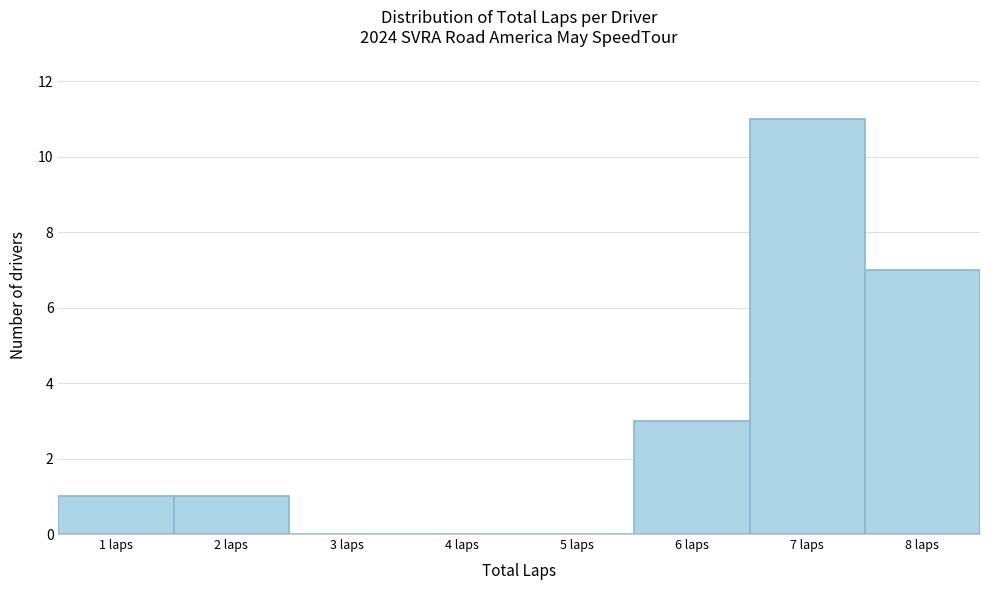

Reading left to right, list every bar in this chart as the range it spans on the x-axis followed by its height. The values are not printed on the chart, so give them approximately, as read against the axis.

0.5 to 1.5: 1
1.5 to 2.5: 1
2.5 to 3.5: 0
3.5 to 4.5: 0
4.5 to 5.5: 0
5.5 to 6.5: 3
6.5 to 7.5: 11
7.5 to 8.5: 7